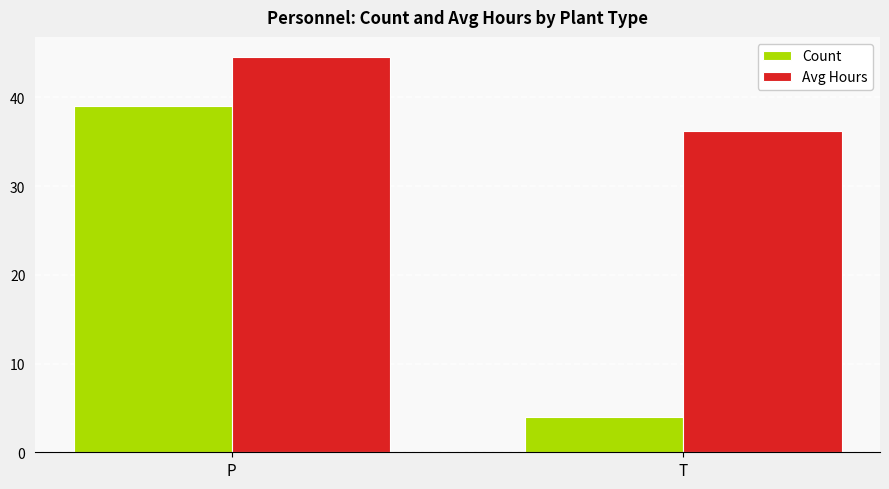

What is the value of the Avg Hours bar at the 1st from the left?

44.5